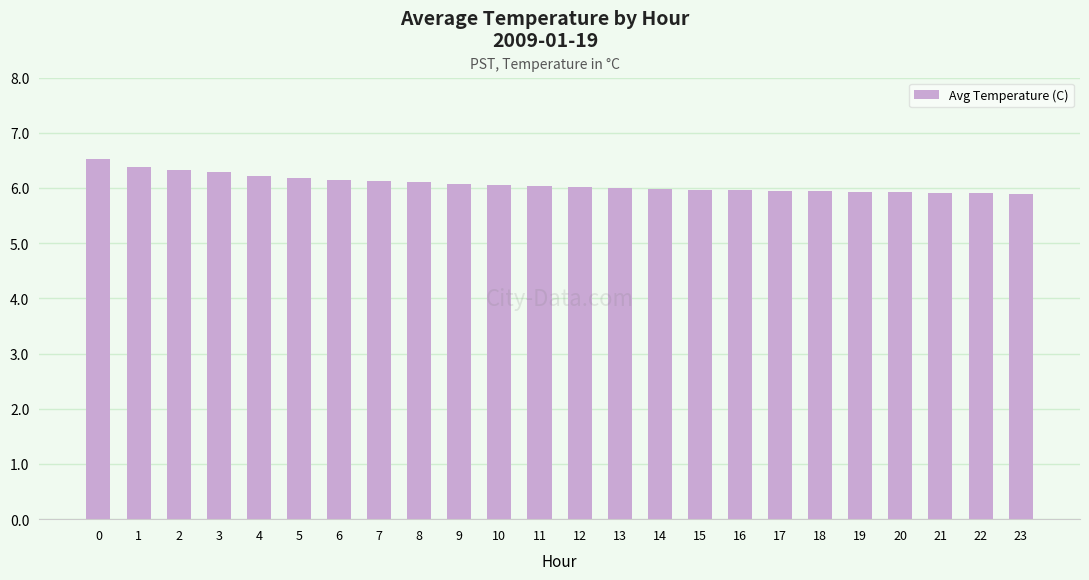

What is the ratio of the value at 3 to the value at 14?

1.1